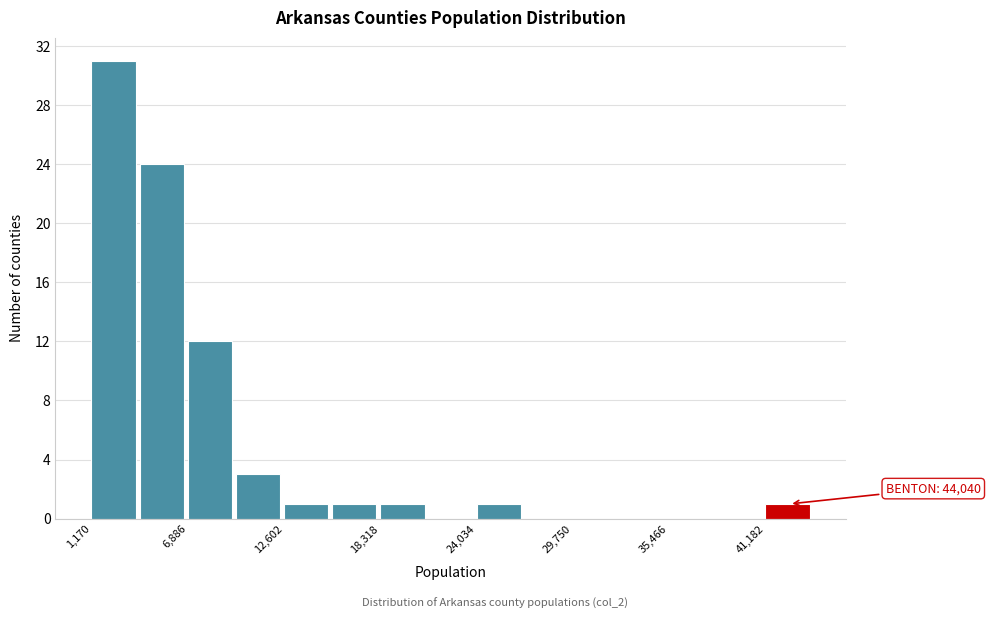

Around what value on the x-axis is the tallest bar? Give the approximate position of its centre, as read against the axis.

2000